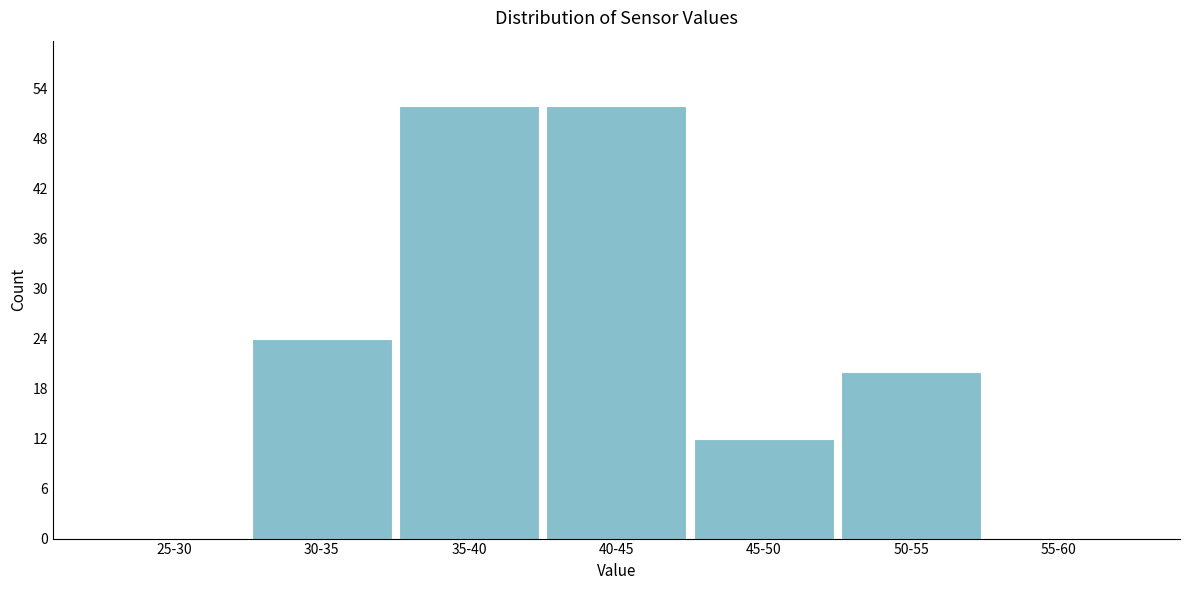

Reading left to right, list all the values displayed in this chart.

25-30=0	30-35=24	35-40=52	40-45=52	45-50=12	50-55=20	55-60=0